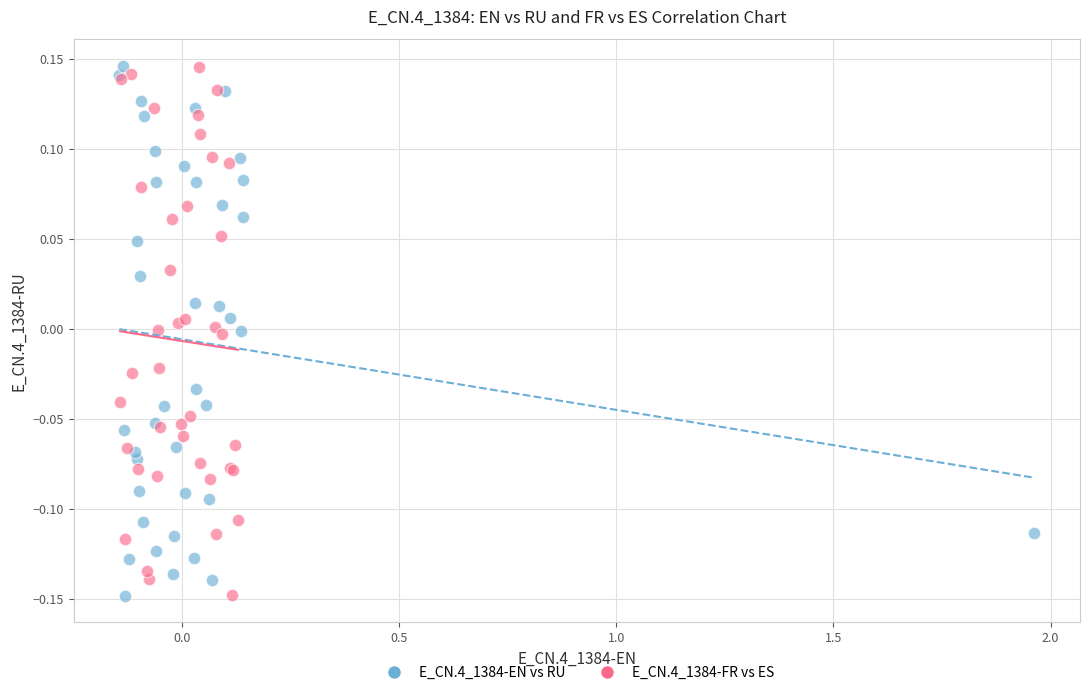

What are all the series names shown in the legend?

E_CN.4_1384-EN vs RU, E_CN.4_1384-FR vs ES